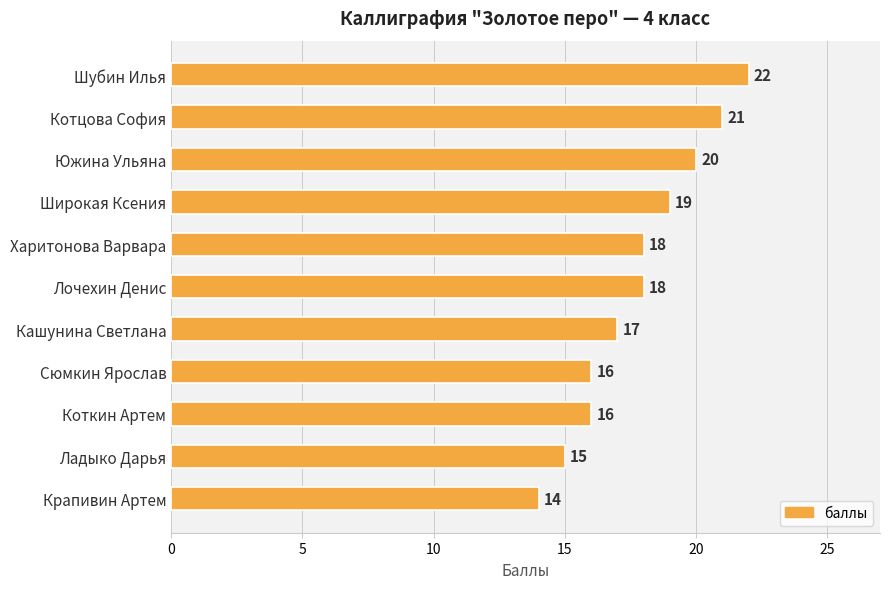

What is the value of the 6th bar from the top?

18